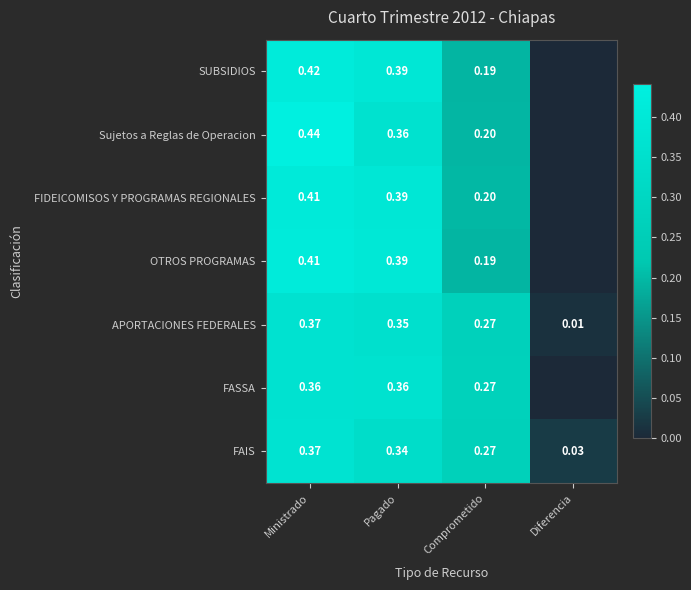

Is the value of APORTACIONES FEDERALES at Pagado greater than the value of Sujetos a Reglas de Operacion at Ministrado?

No